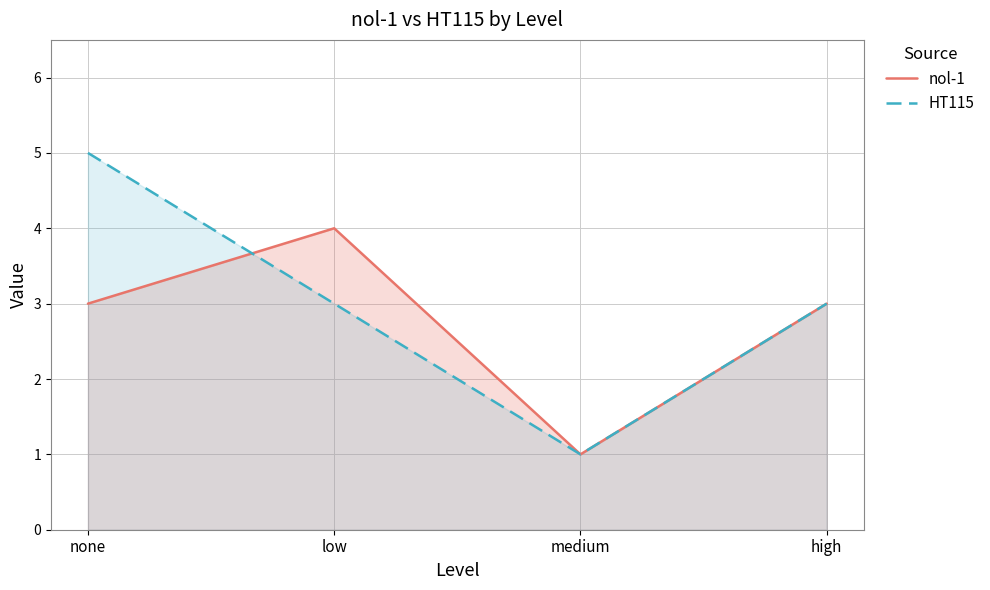

Which series has the largest total across all categories?

HT115